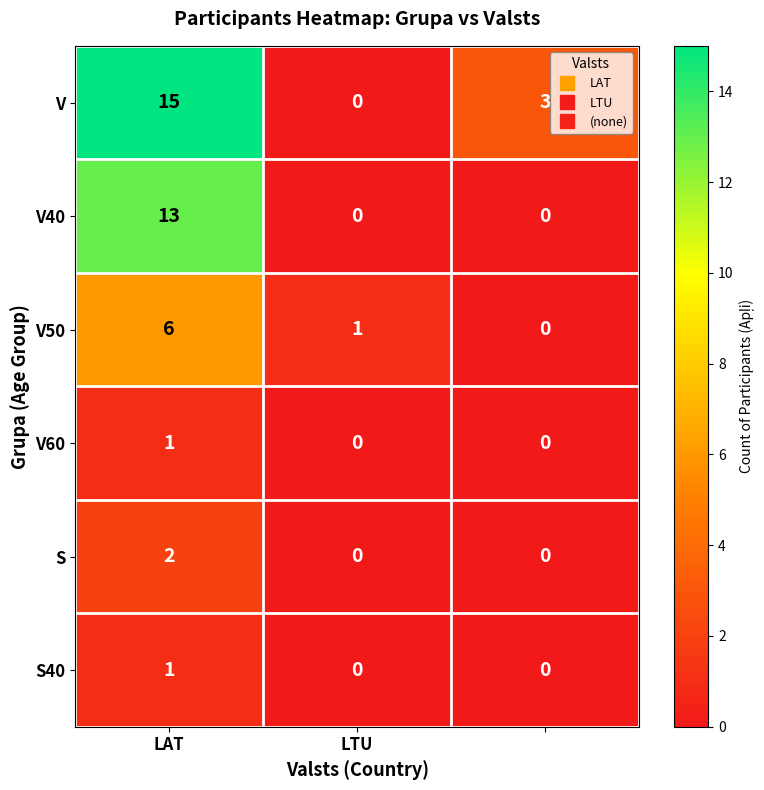

Reading left to right, extract all data points from this chart.

V: 15	0	3
V40: 13	0	0
V50: 6	1	0
V60: 1	0	0
S: 2	0	0
S40: 1	0	0